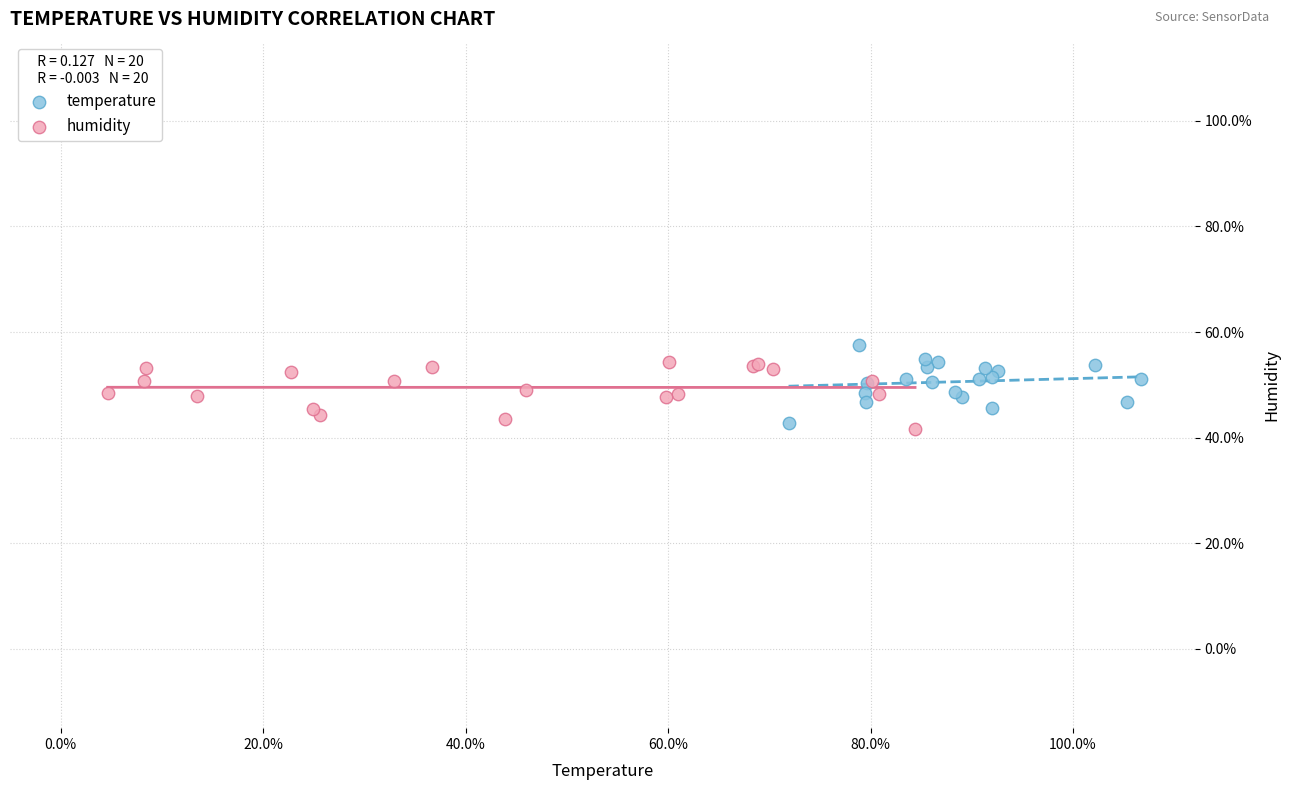

What are all the series names shown in the legend?

temperature, humidity